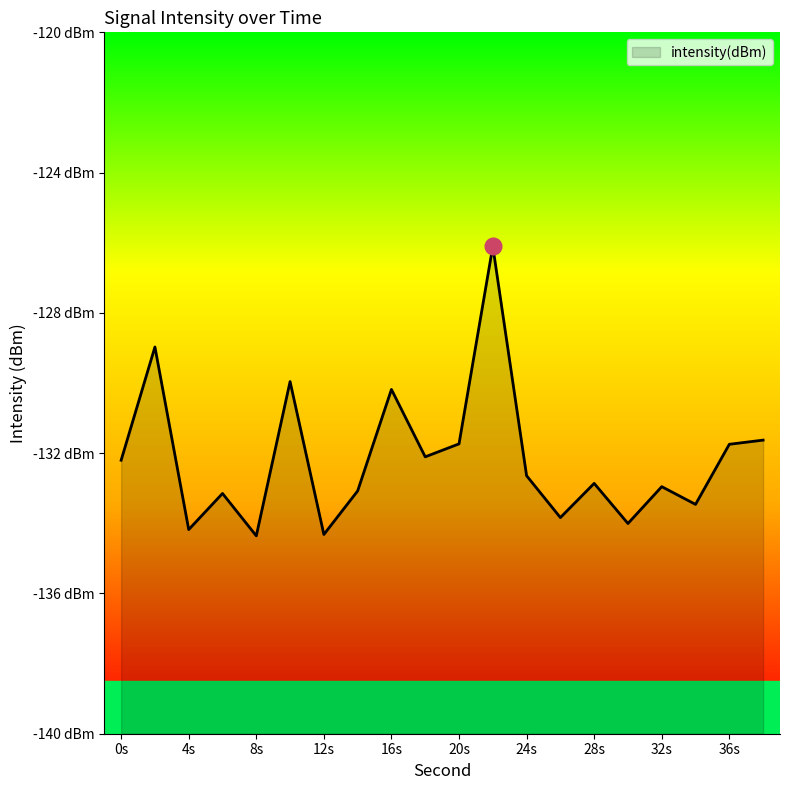

Reading left to right, list all the values displayed in this chart.

-132.2	-129.0	-134.2	-133.1	-134.4	-130.0	-134.3	-133.1	-130.2	-132.1	-131.7	-126.1	-132.6	-133.8	-132.9	-134.0	-133.0	-133.5	-131.7	-131.6